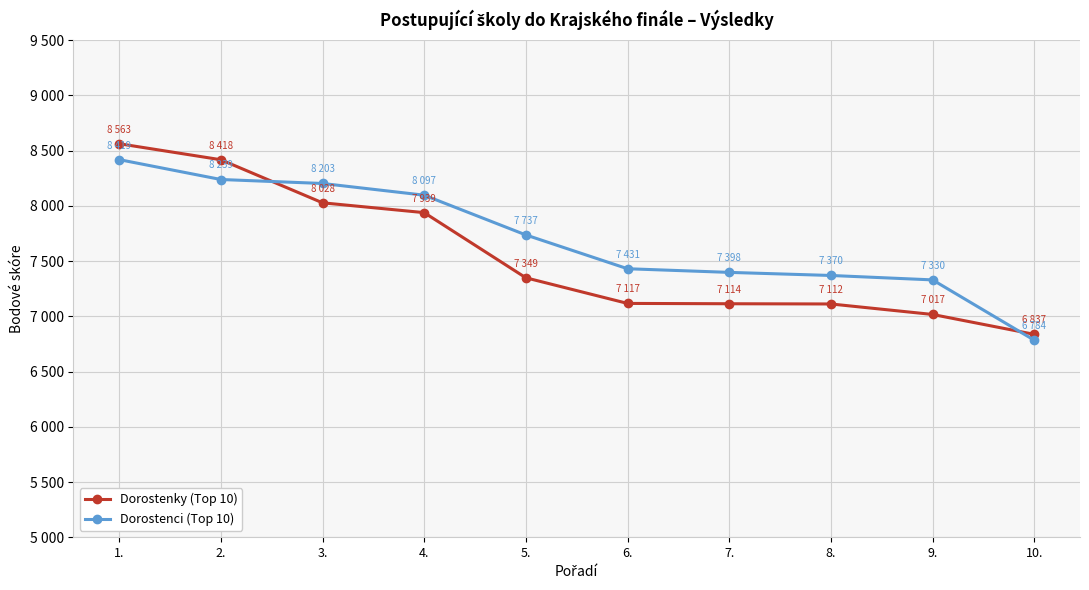

Which series has the largest range (max minus min)?

Dorostenky (Top 10)